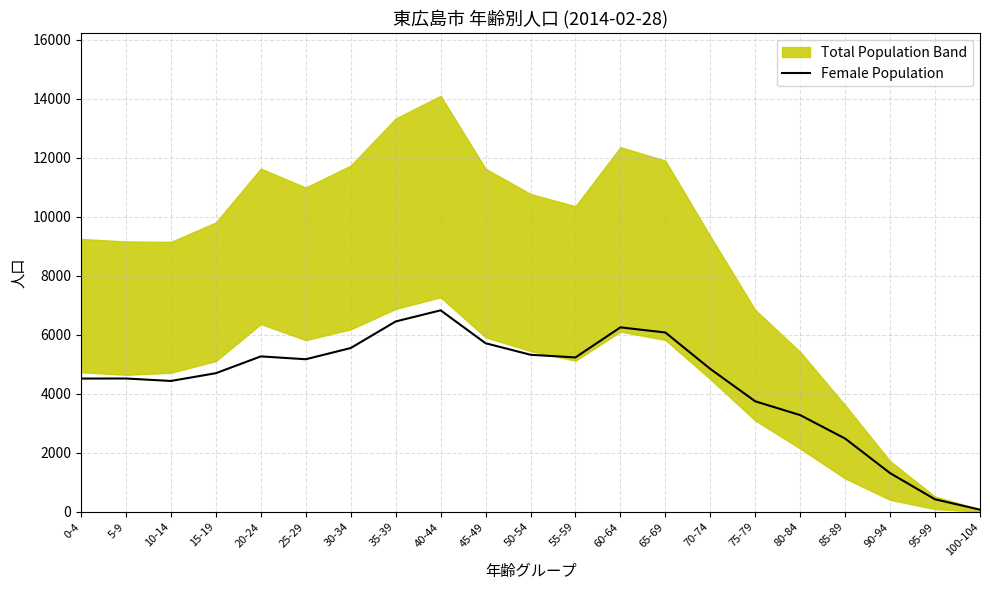

At which label does the data first exceed 4846?

20-24